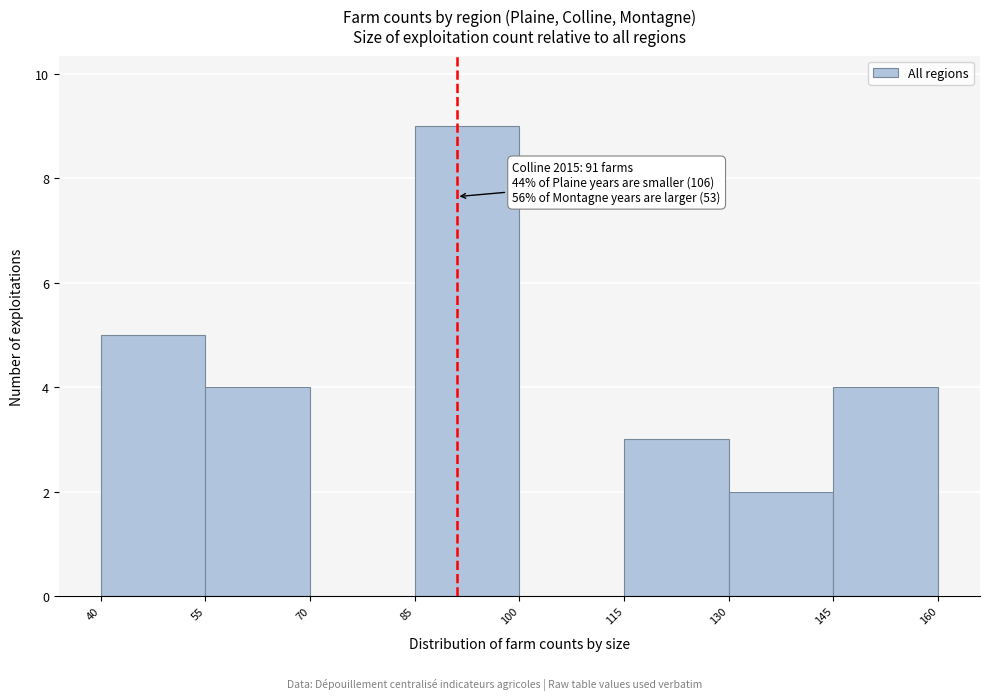

Over which range of the x-axis is the bar tallest?

85 to 100